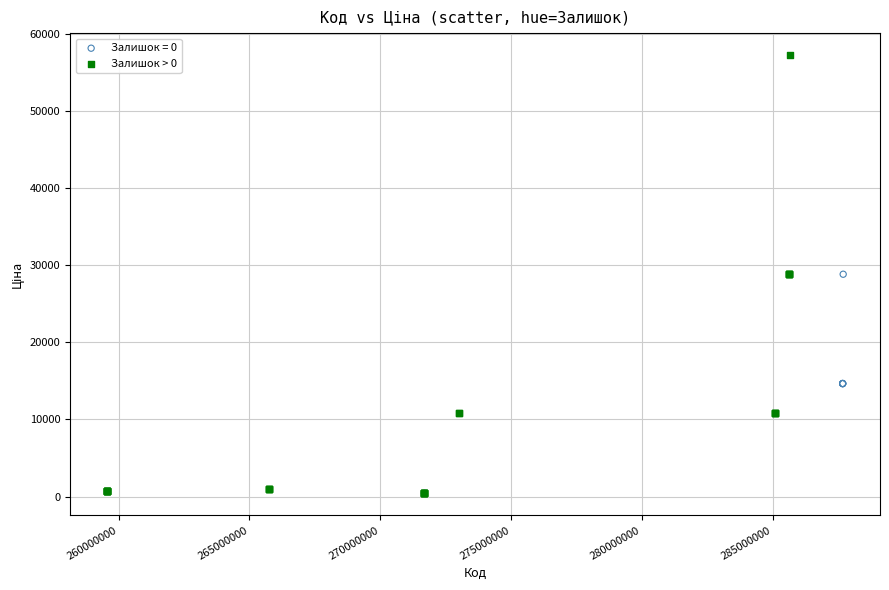

Which series contains the highest Y value?

Залишок > 0